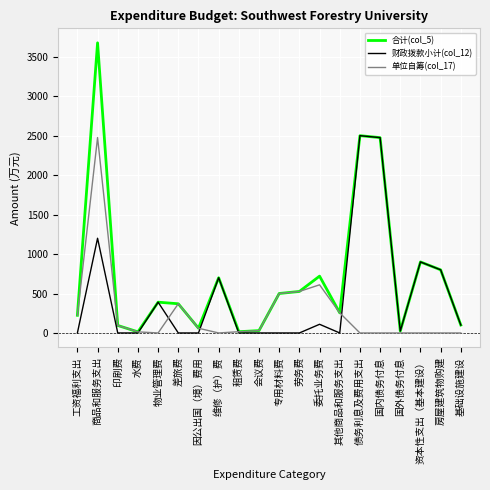

Is the value of 单位自筹(col_17) at 商品和服务支出 greater than the value of 财政拨款小计(col_12) at 专用材料费?

Yes